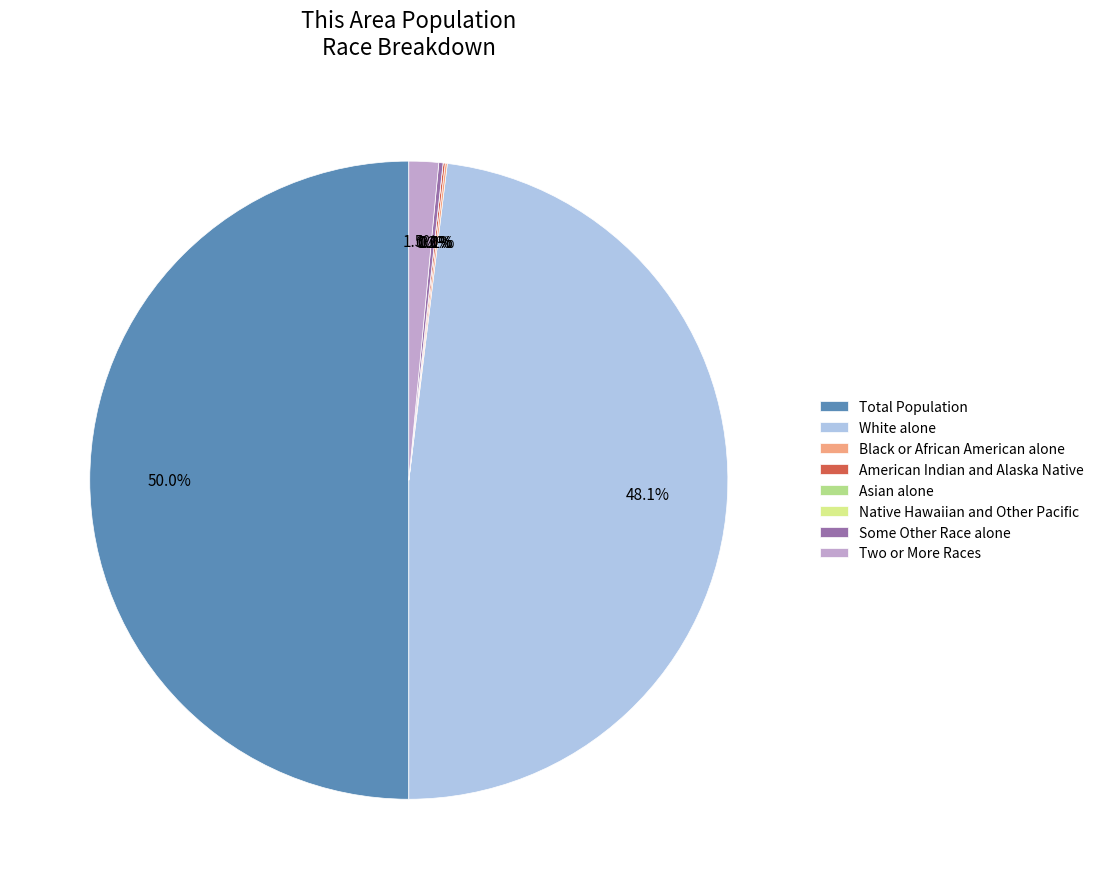

True or false: Some Other Race alone accounts for 11% of the total.

False